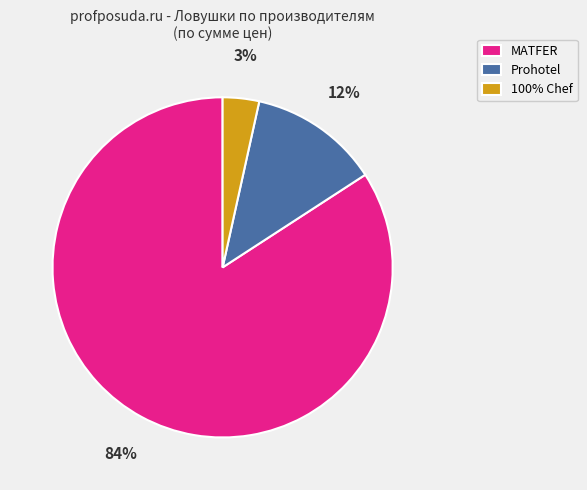

To the nearest percent, what is the combined percentage of Prohotel and MATFER?

97%